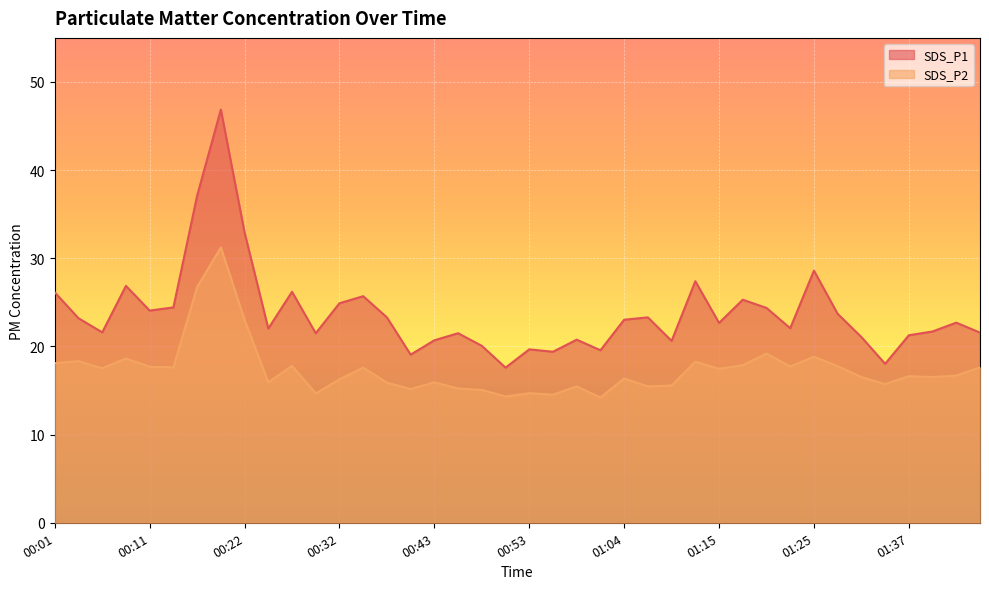

True or false: SDS_P1 has a value of 22.7 at 01:43.

True